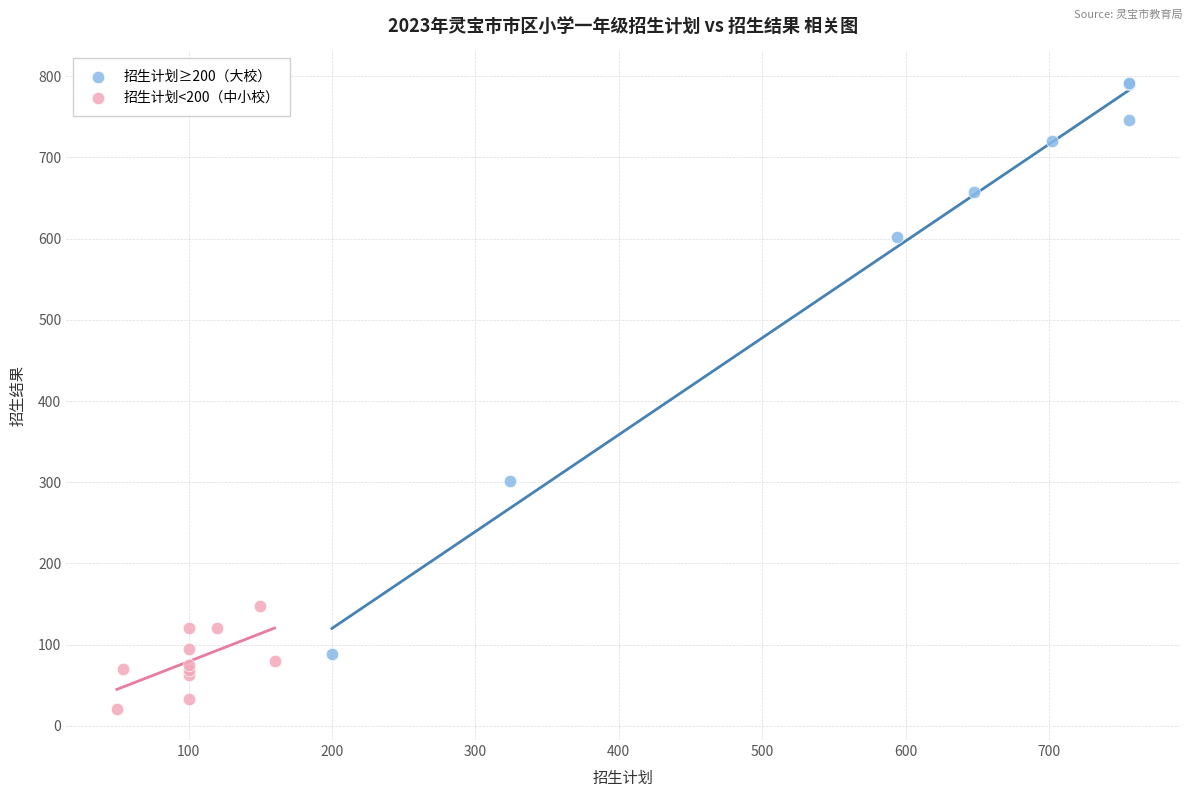

Which series reaches the minimum Y coordinate?

招生计划<200（中小校）